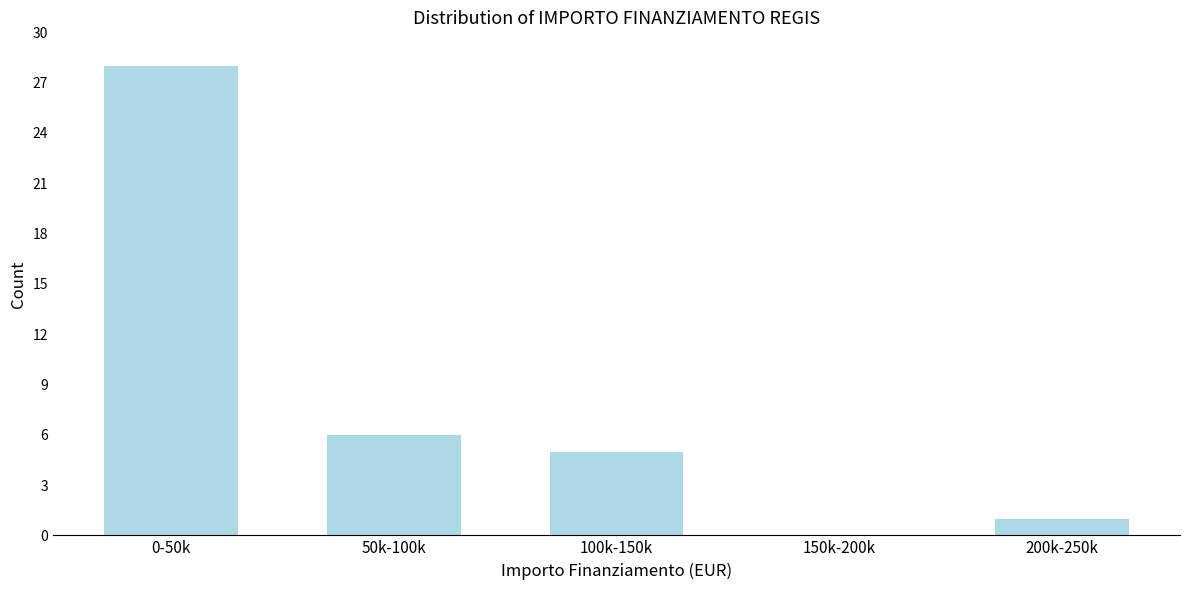

Reading left to right, extract all data points from this chart.

0-50k=28	50k-100k=6	100k-150k=5	150k-200k=0	200k-250k=1